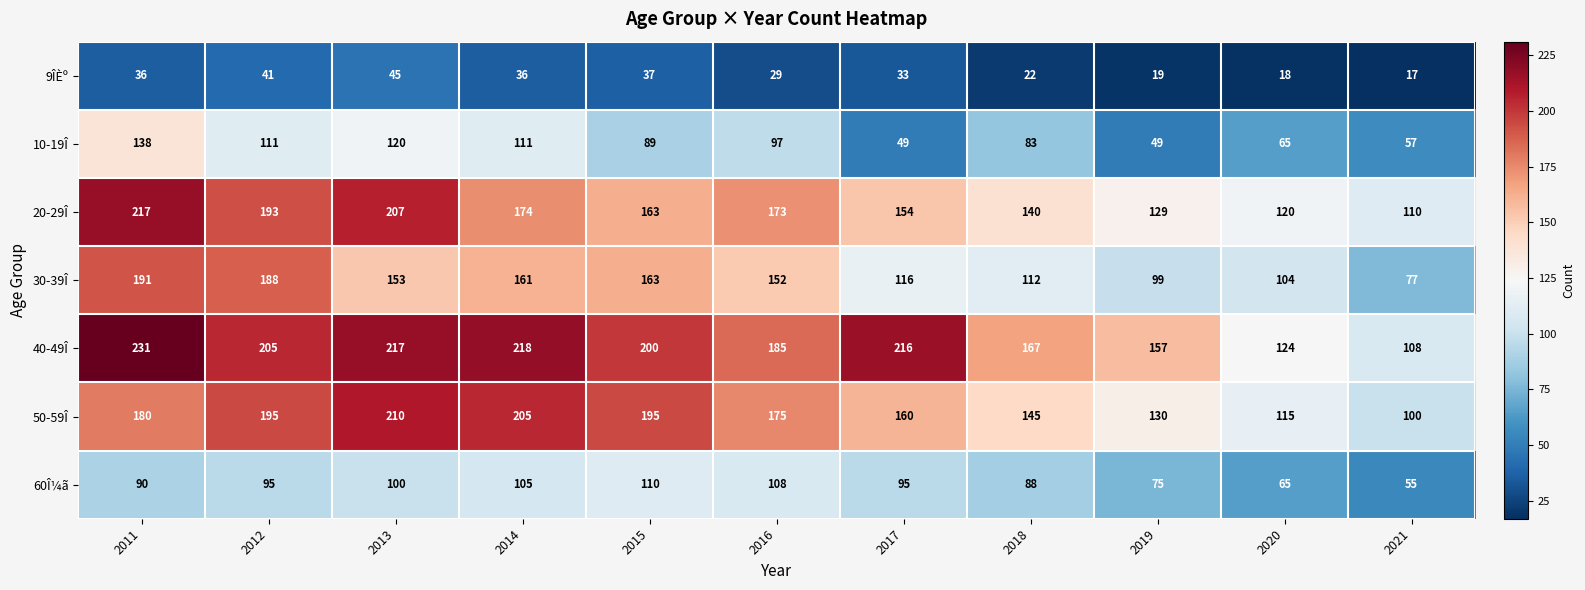

What is the average value of the 10-19Î series?

88